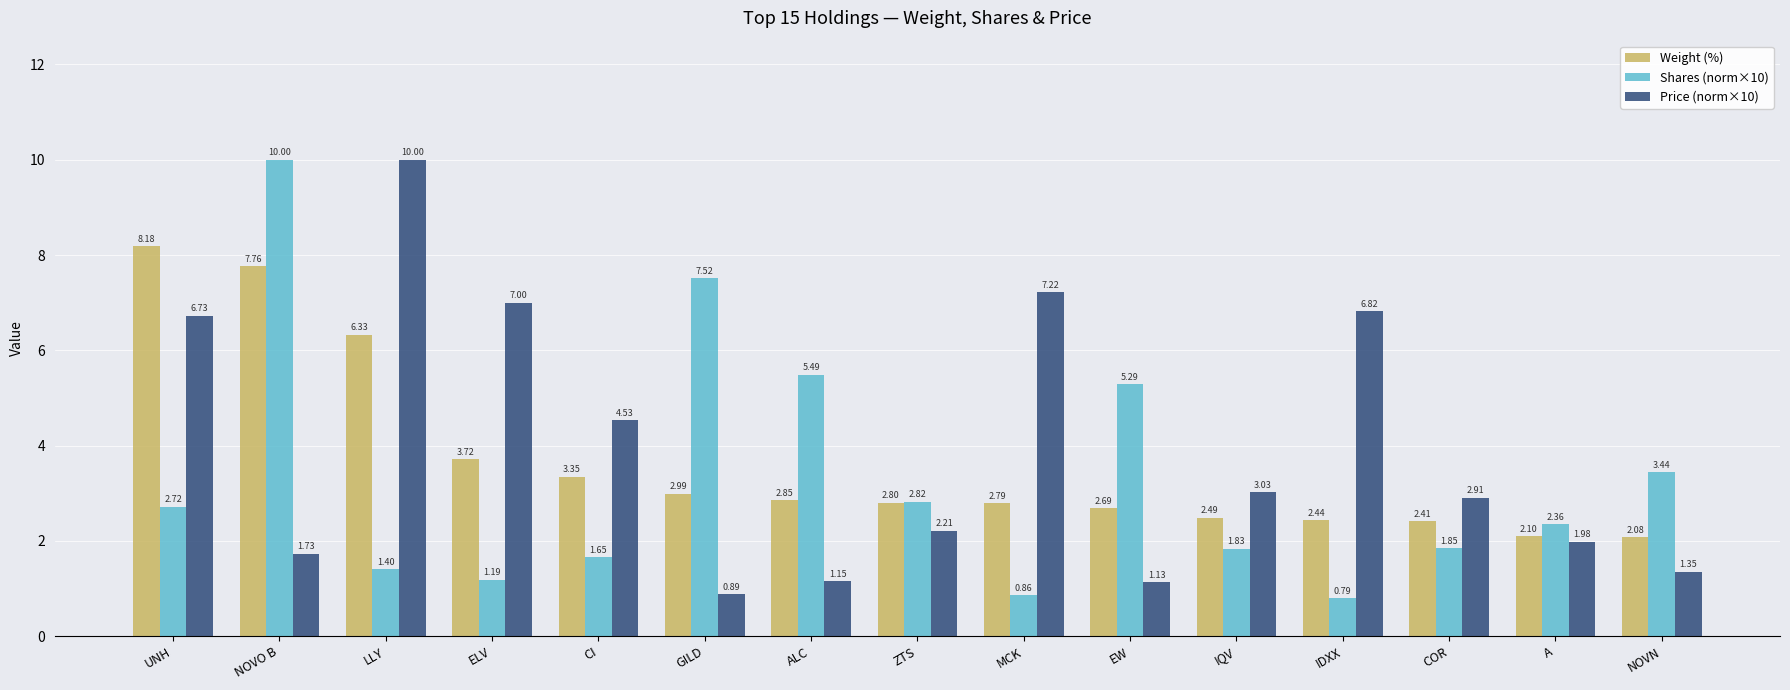

What is the difference between the Weight (%) values at A and LLY?

4.2